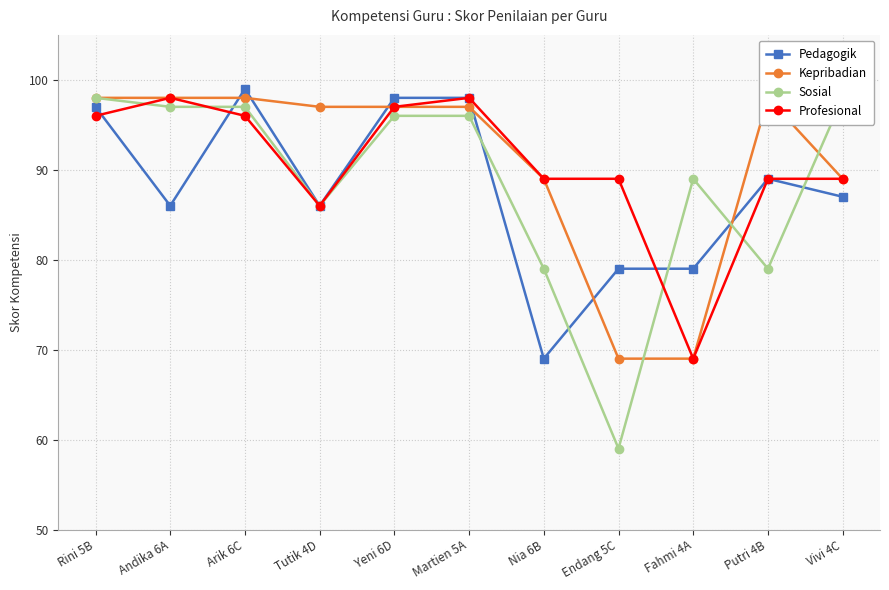

Reading left to right, list all the values displayed in this chart.

Pedagogik: 97	86	99	86	98	98	69	79	79	89	87
Kepribadian: 98	98	98	97	97	97	89	69	69	98	89
Sosial: 98	97	97	86	96	96	79	59	89	79	98
Profesional: 96	98	96	86	97	98	89	89	69	89	89